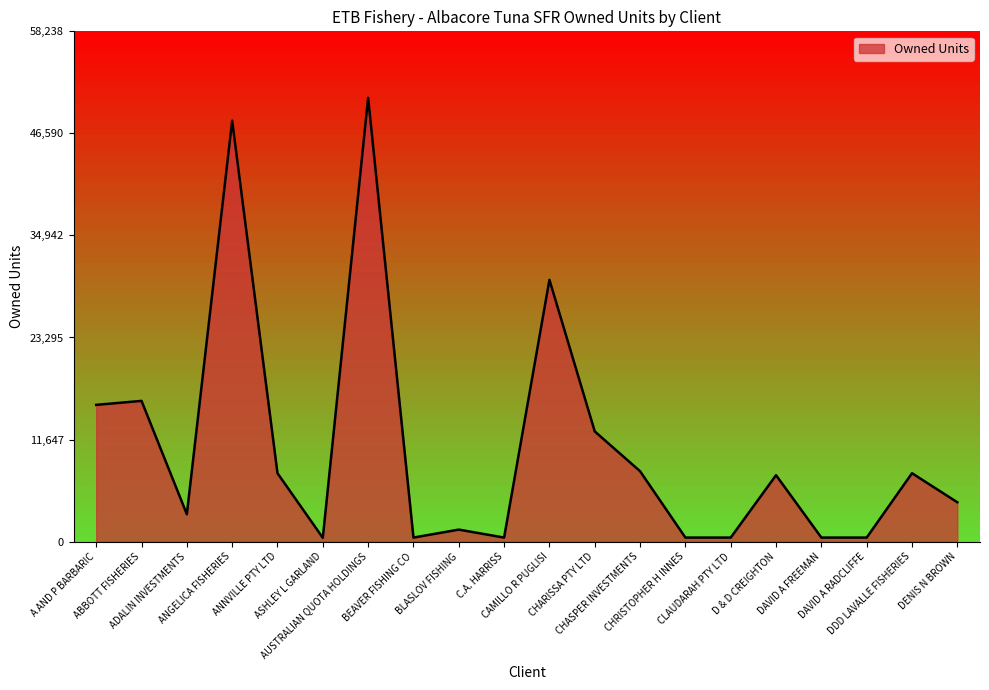

What is the difference between the maximum and minimum values?

50212